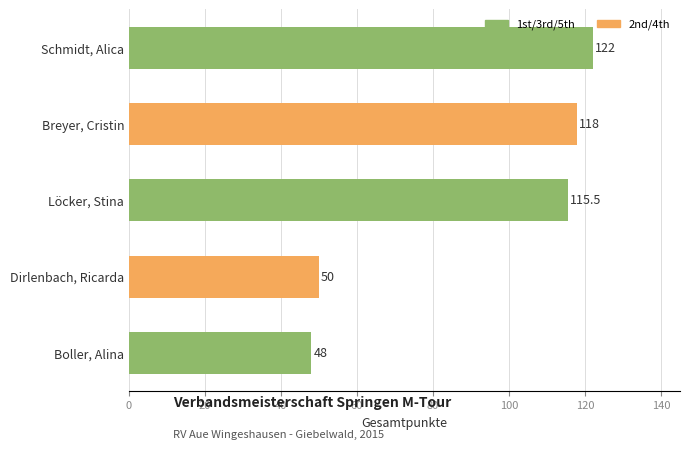

How many categories are shown in the chart?

5